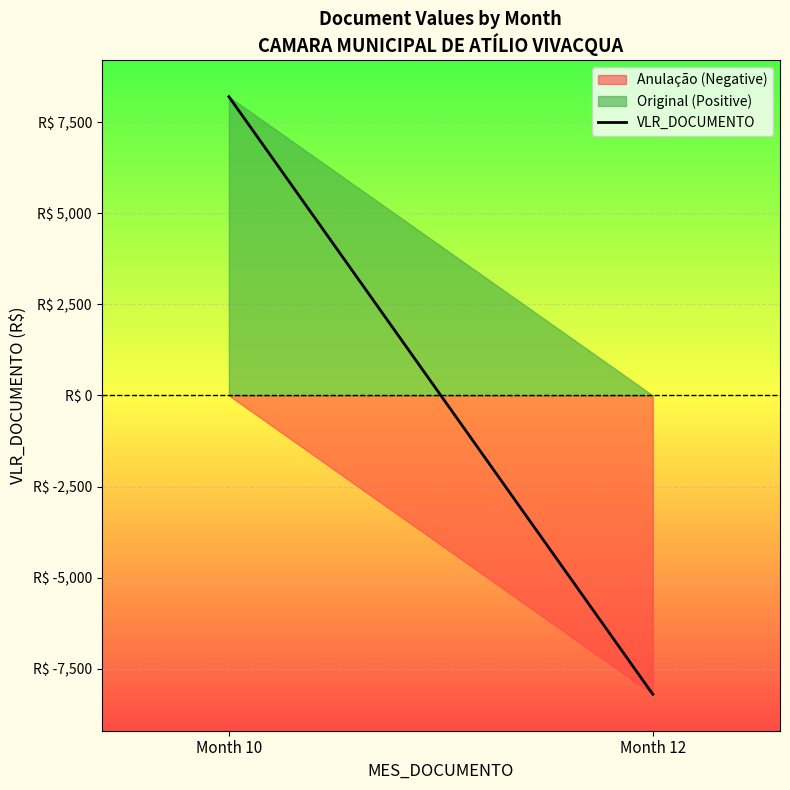

What is the maximum value shown in the chart?

8200.0